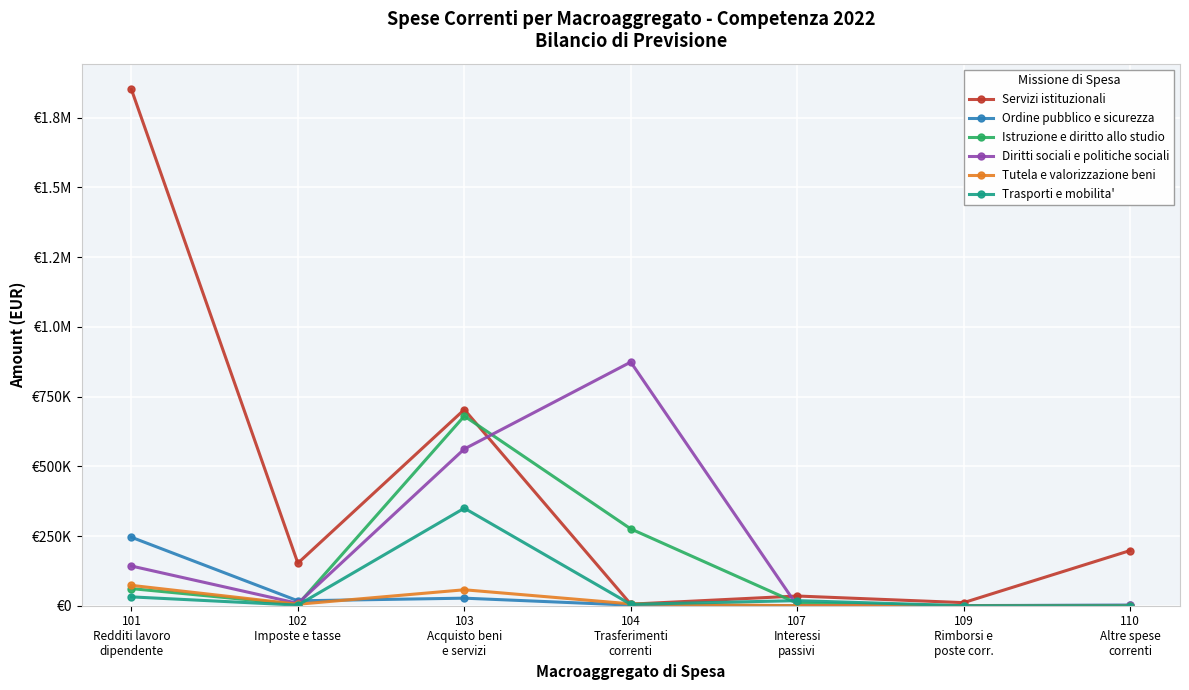

What is the total value across all series at 104
Trasferimenti
correnti?

1168600.0